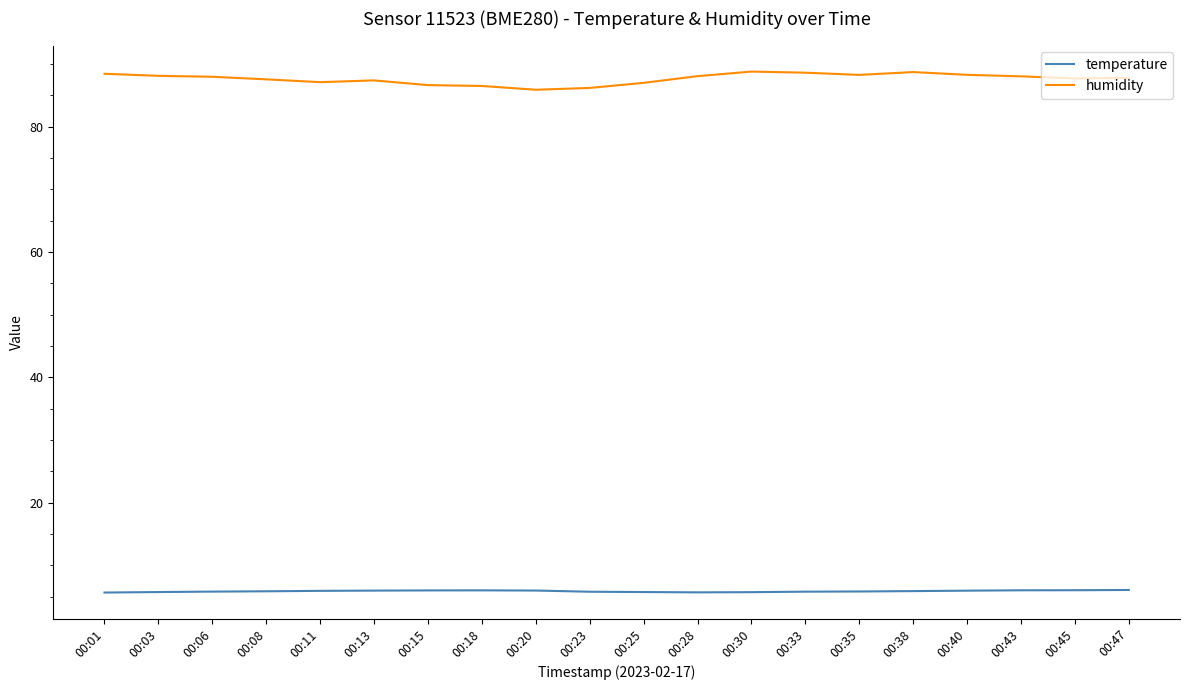

Which series has the largest total across all categories?

humidity